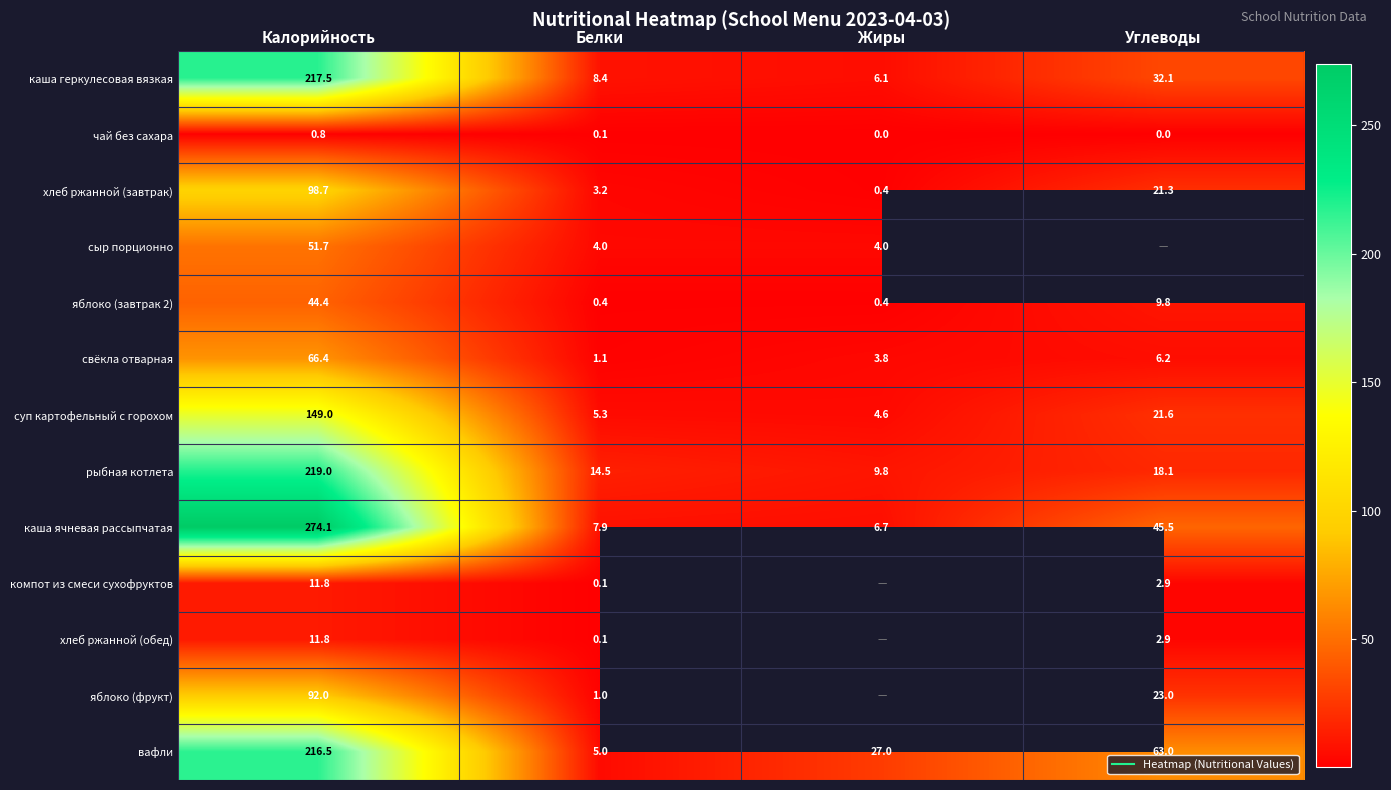

What is the total value across all series at Белки?

51.0